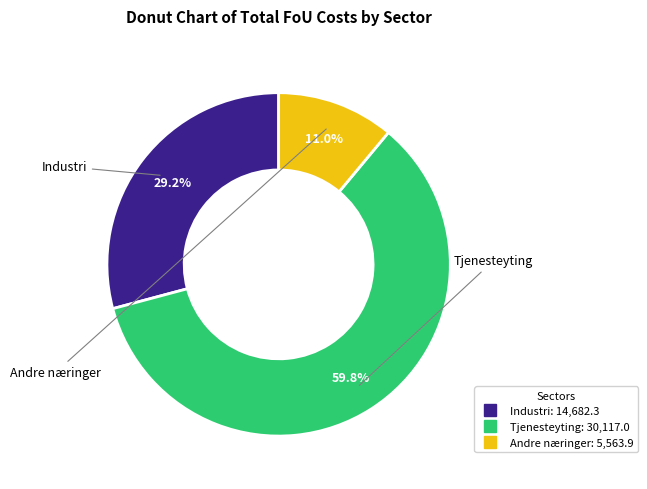

True or false: Tjenesteyting accounts for 50% of the total.

False